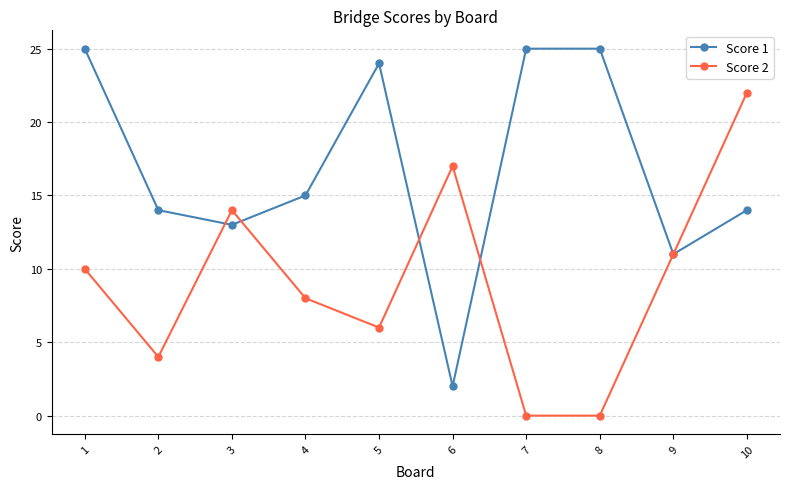

Which series changed the most between 1 and 2?

Score 1